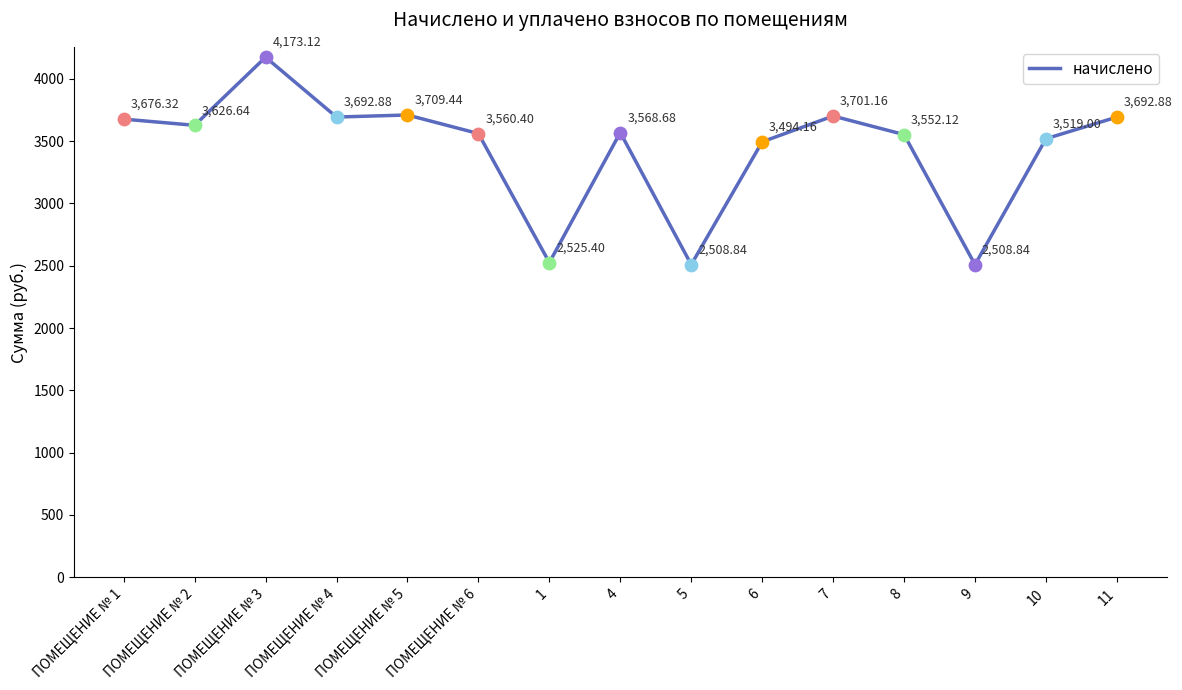

Approximately how many times larger is the value at ПОМЕЩЕНИЕ № 1 compared to ПОМЕЩЕНИЕ № 3?

0.9